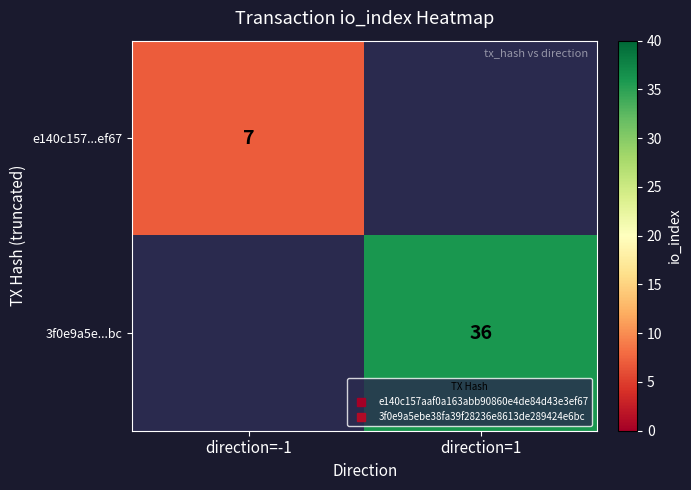

At which category does the chart reach its peak across all series?

direction=1